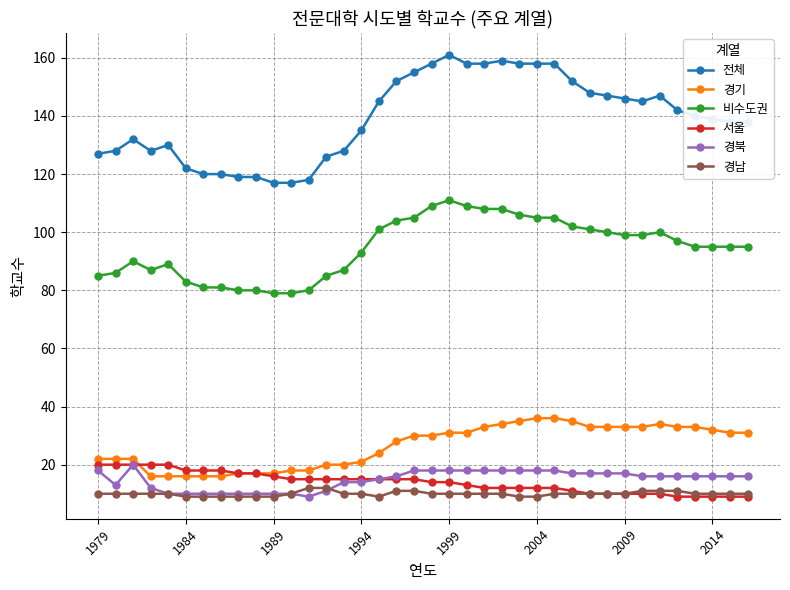

How many data points does each series have?

38